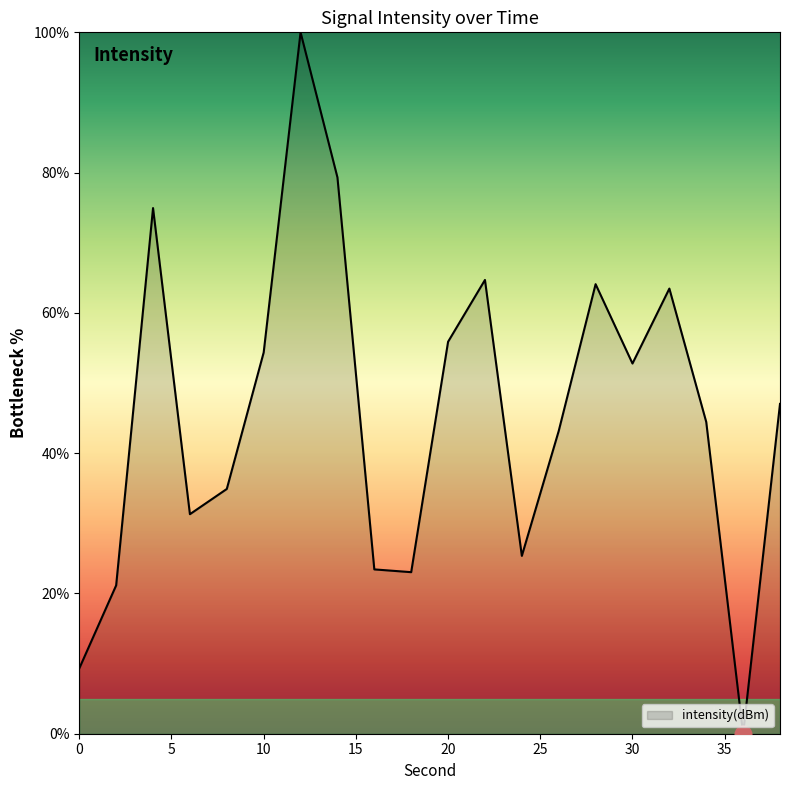

Count the number of categories in the chart.

20